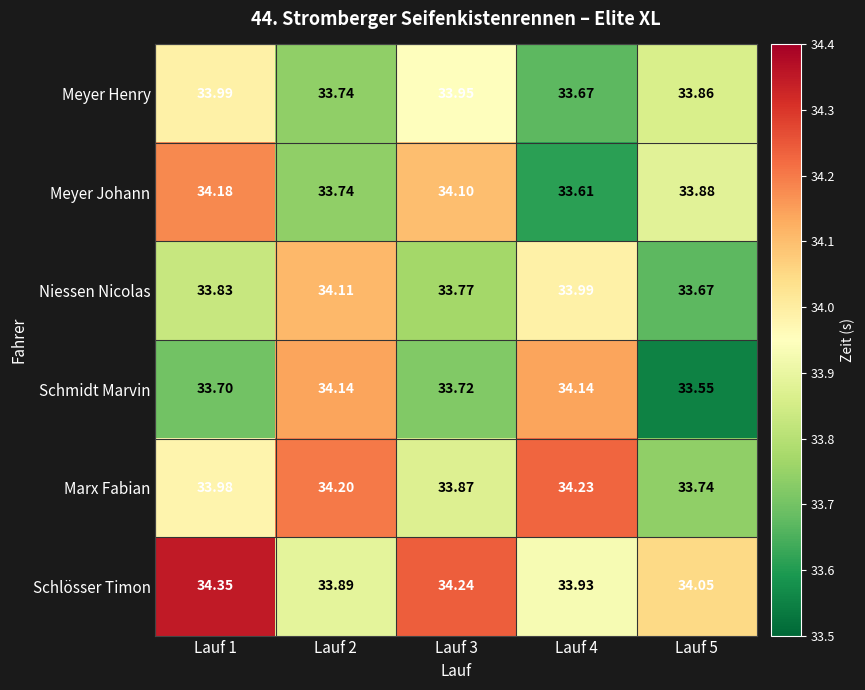

What is the spread (max minus min) of values at Lauf 2?

0.5